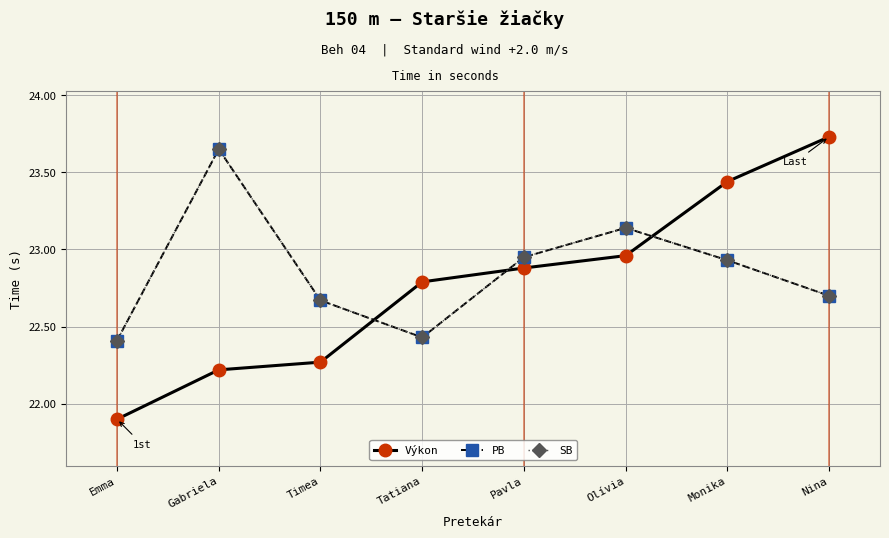

Which category has the highest value in the Výkon series?

Nina